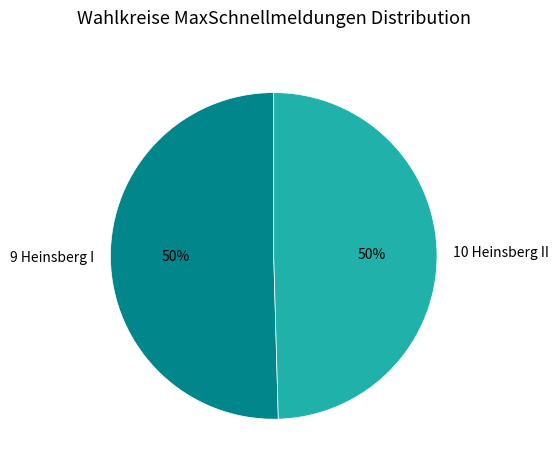

How many segments does this pie chart have?

2